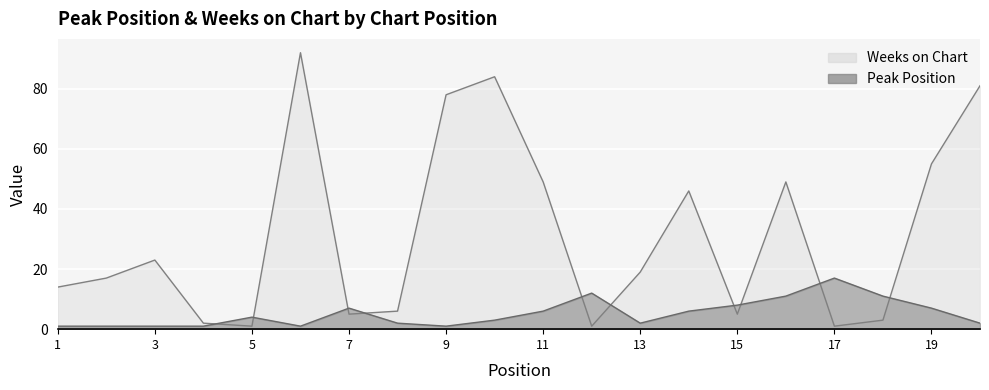

Which has a higher value, 3 or 4?

3